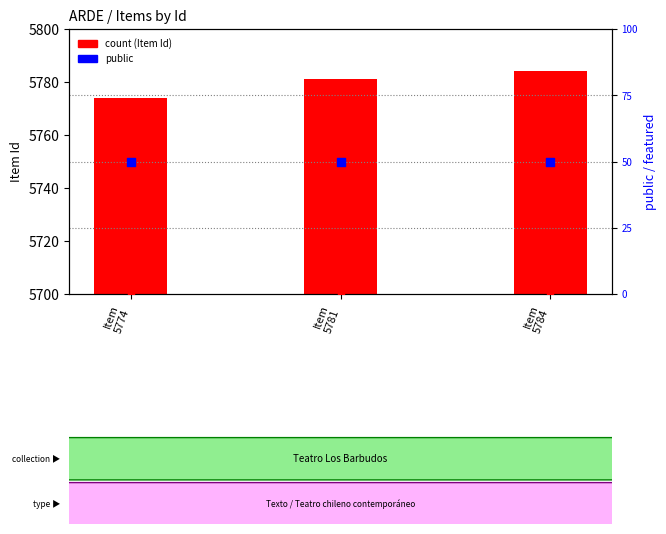

Is the value of public (normalized) at Item
5774 greater than the value of count at Item
5781?

No